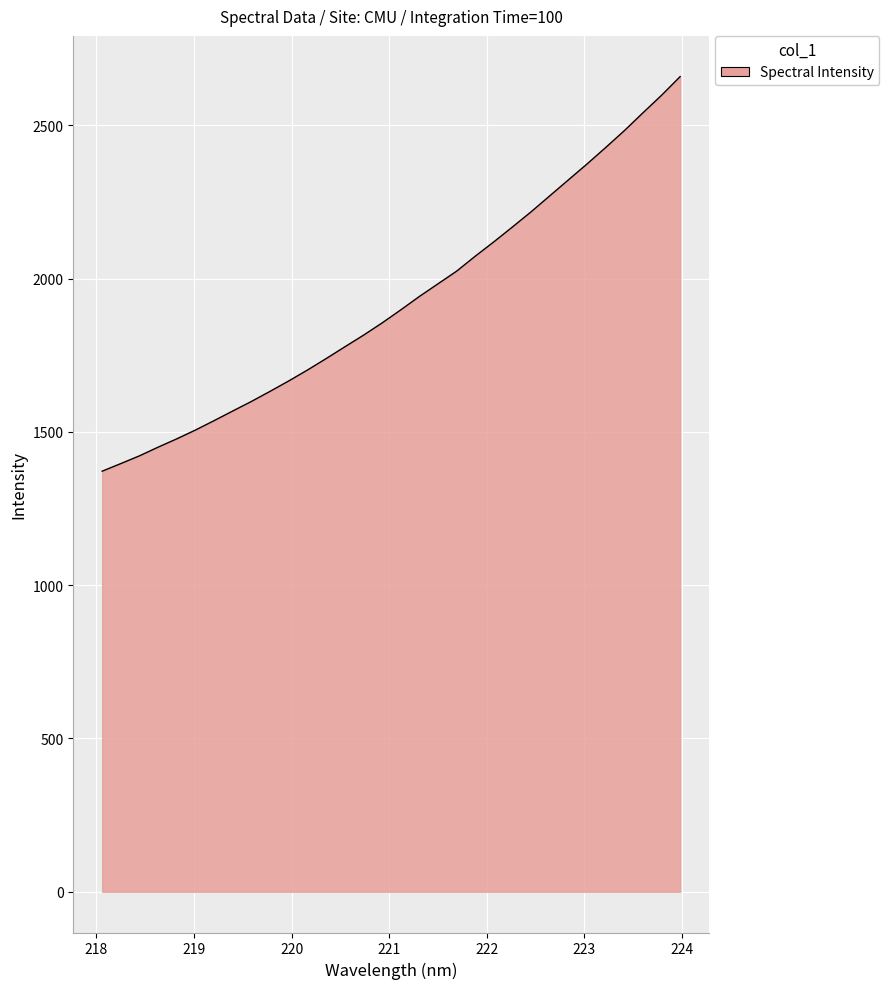

What is the maximum value shown in the chart?

2659.0